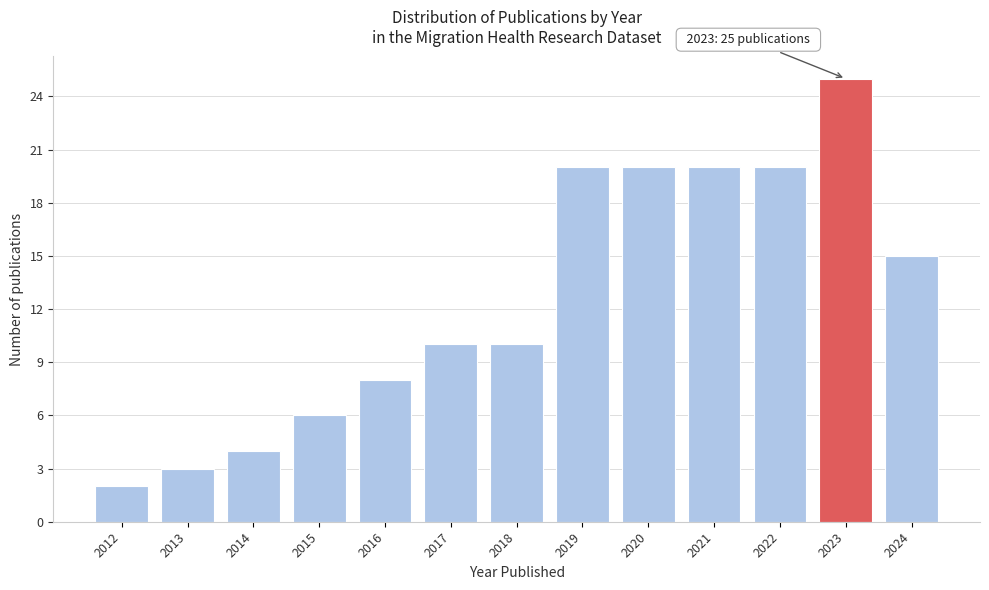

Reading right to left, what are all the values shown in this chart?

15	25	20	20	20	20	10	10	8	6	4	3	2